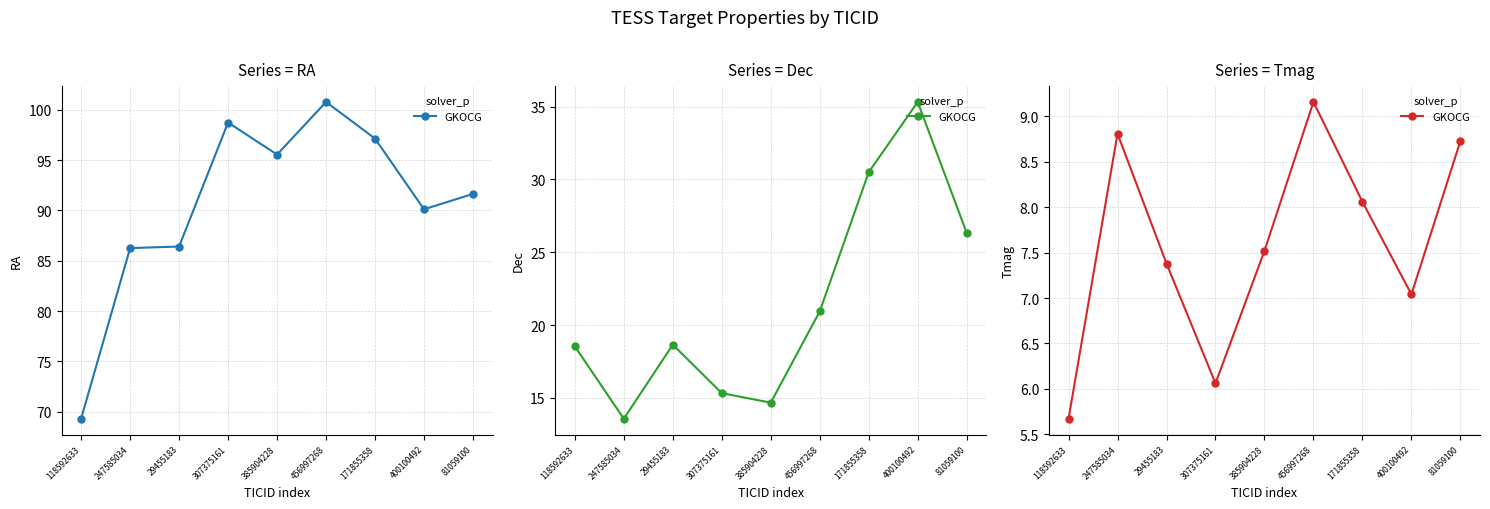

Is it true that the value at 456997268 is 16.3?

False